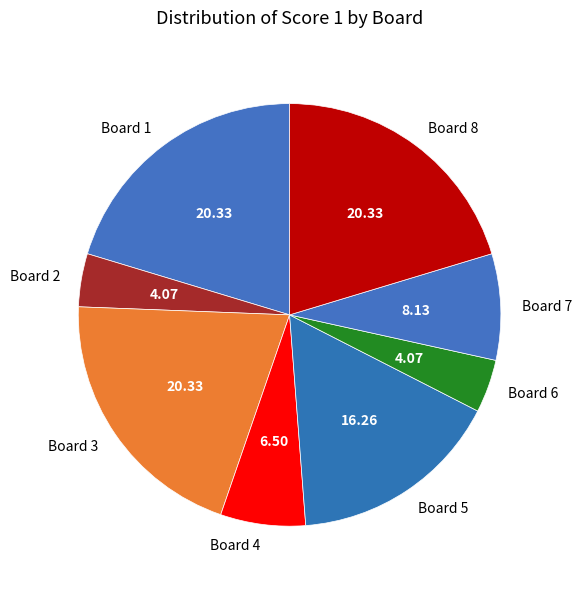

Approximately how many times larger is the value at Board 7 compared to Board 6?

2.0